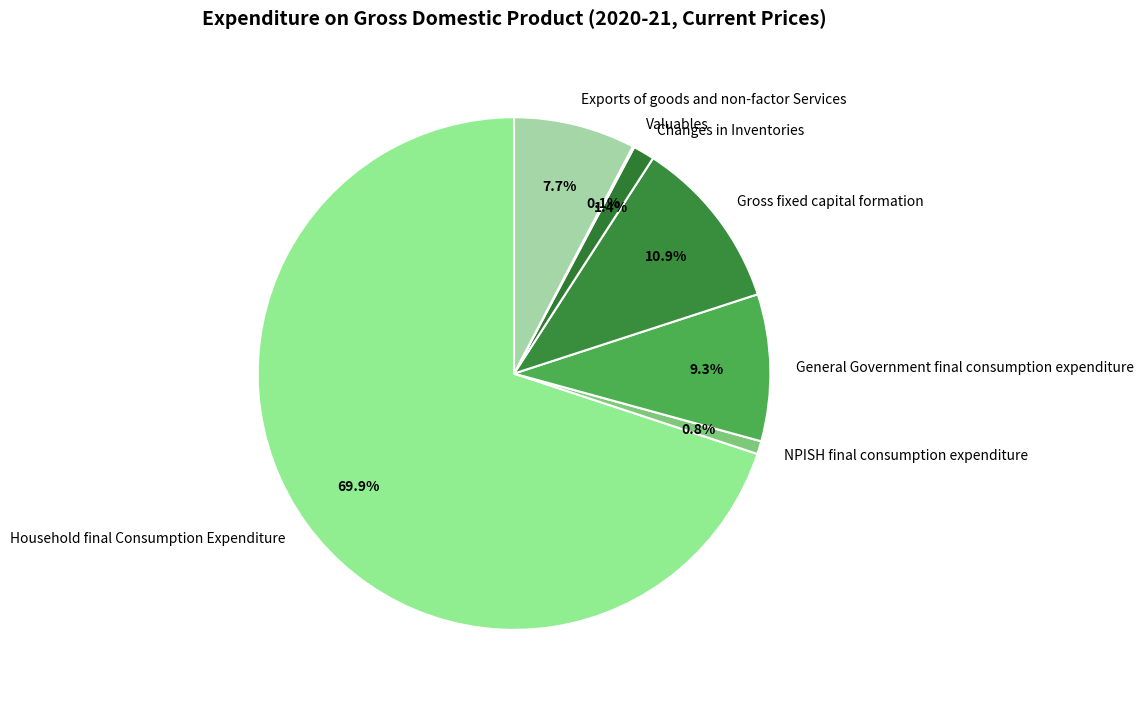

Between NPISH final consumption expenditure and General Government final consumption expenditure, which is larger?

General Government final consumption expenditure